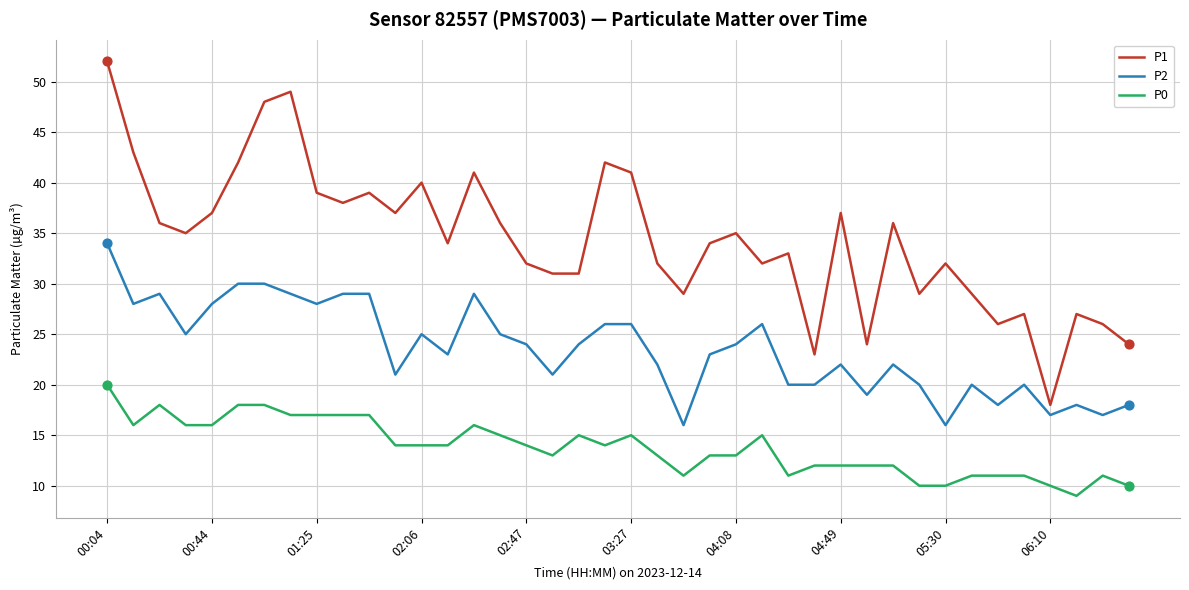

What is the difference between the maximum and minimum values in the P2 series?

18